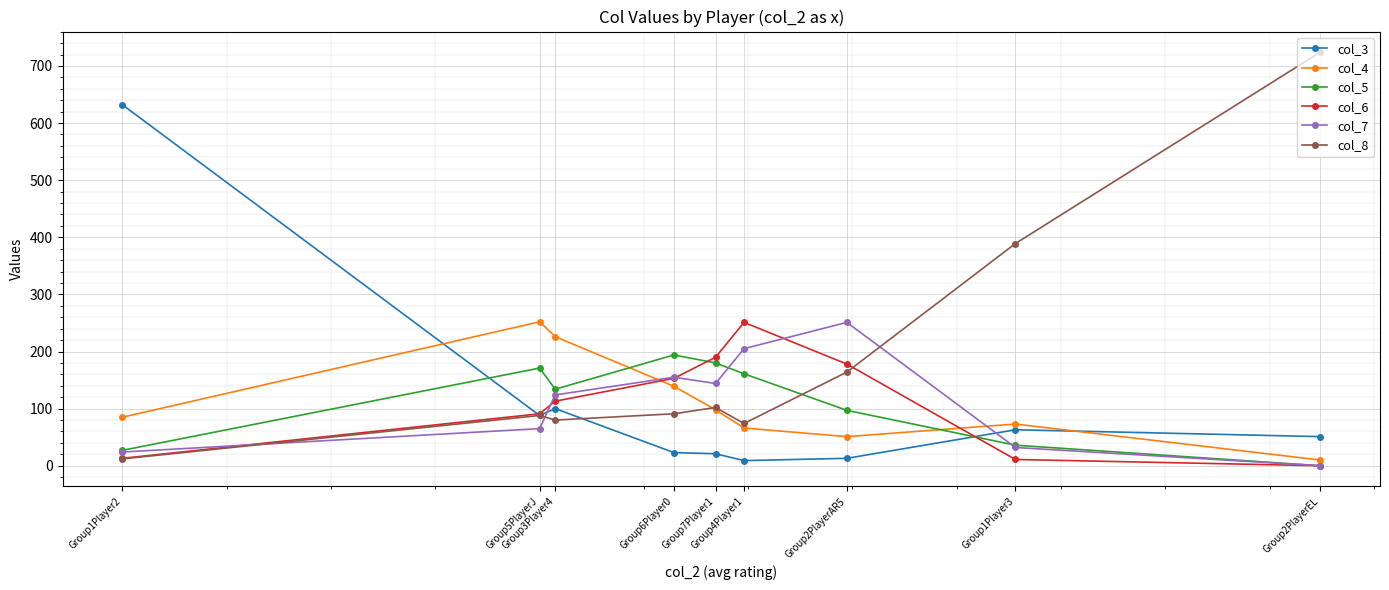

At which category does the chart reach its minimum across all series?

Group2PlayerEL